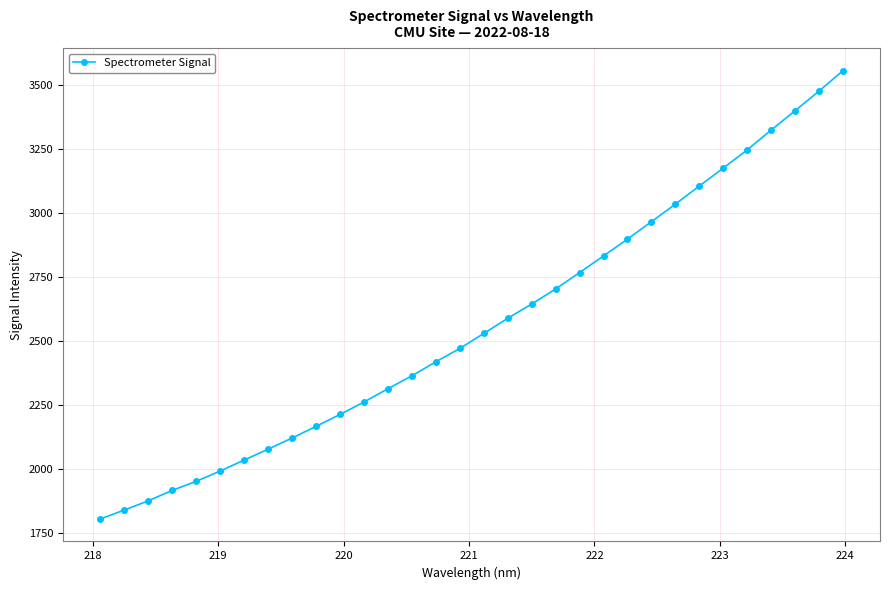

Reading right to left, extract all data points from this chart.

3556.6	3476.7	3400.2	3324.6	3247.3	3176.1	3106.2	3035.3	2966.7	2898.6	2833.0	2768.0	2703.8	2645.2	2589.4	2530.2	2471.7	2419.4	2364.7	2314.4	2262.2	2213.7	2167.1	2121.7	2078.1	2035.4	1992.7	1952.4	1917.1	1876.2	1840.2	1805.3